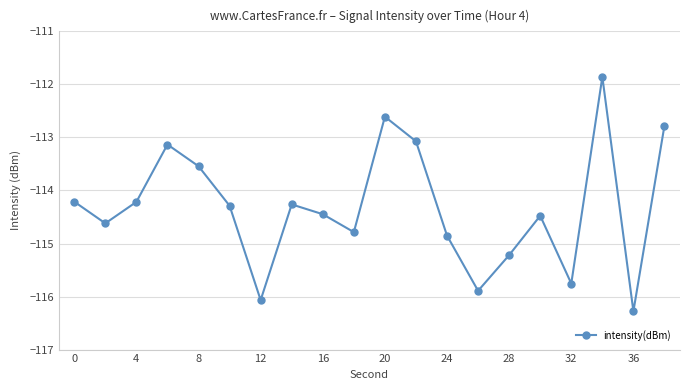

Reading right to left, transcribe all the data shown in this chart.

-112.8	-116.3	-111.9	-115.8	-114.5	-115.2	-115.9	-114.9	-113.1	-112.6	-114.8	-114.4	-114.3	-116.1	-114.3	-113.5	-113.1	-114.2	-114.6	-114.2